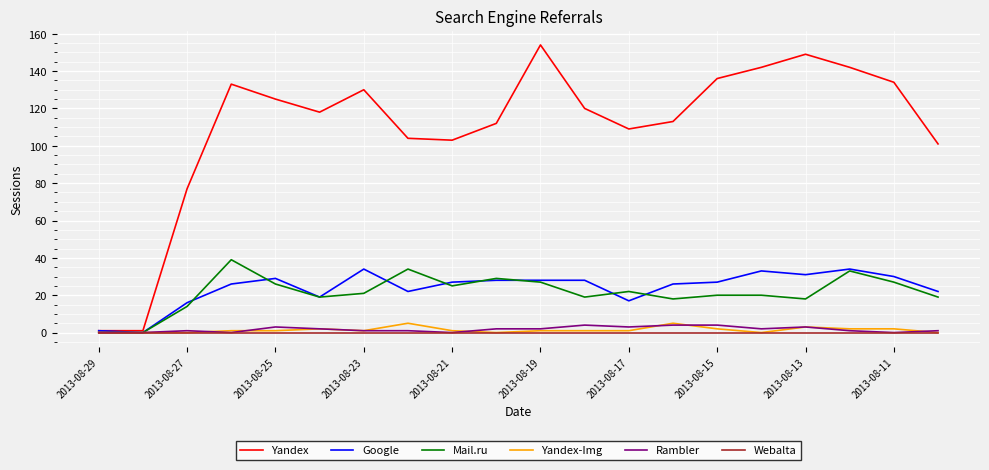

How many lines are shown in the chart?

6